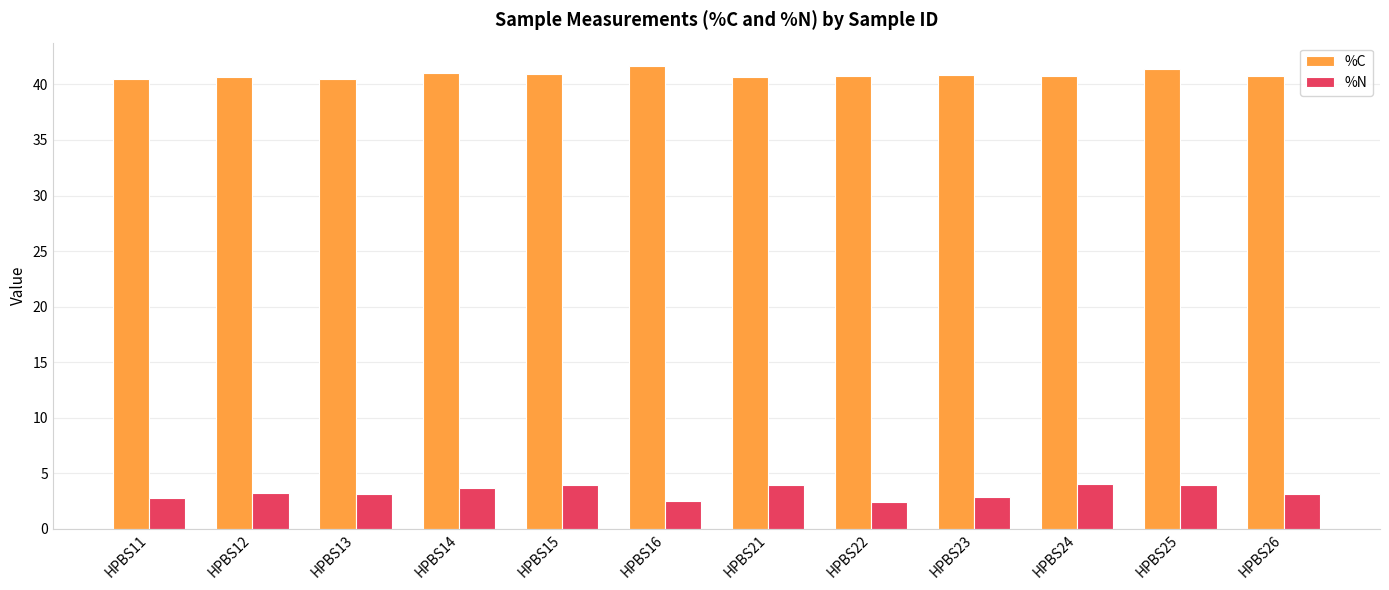

Rank the series at HPBS14 from highest to lowest value.

%C, %N